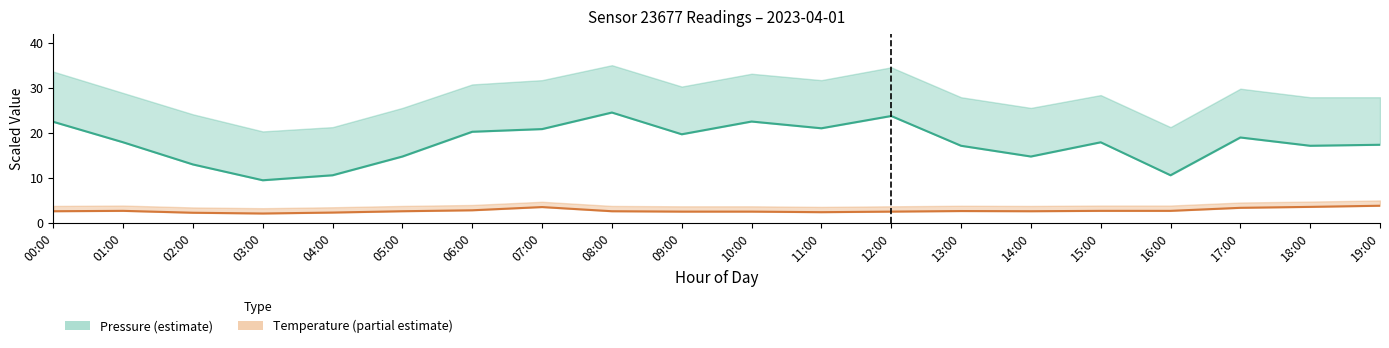

What are all the series names shown in the legend?

Pressure, Temperature